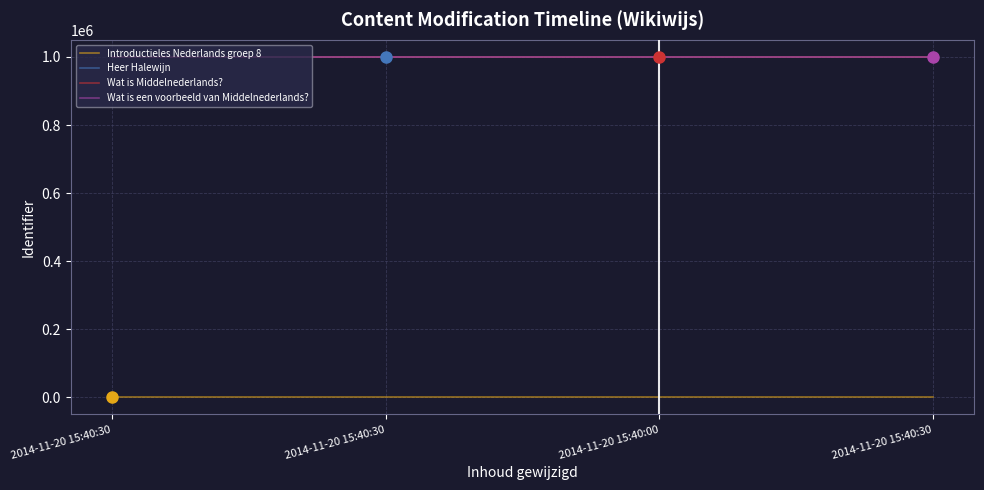

What are all the series names shown in the legend?

Introductieles Nederlands groep 8, Heer Halewijn, Wat is Middelnederlands?, Wat is een voorbeeld van Middelnederlands?